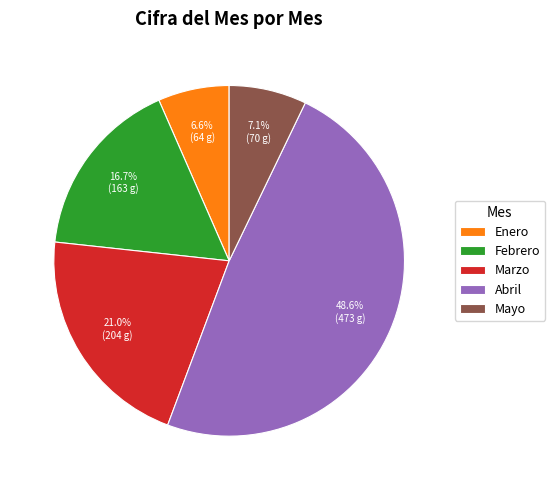

What is the smallest slice in the pie chart?

Enero